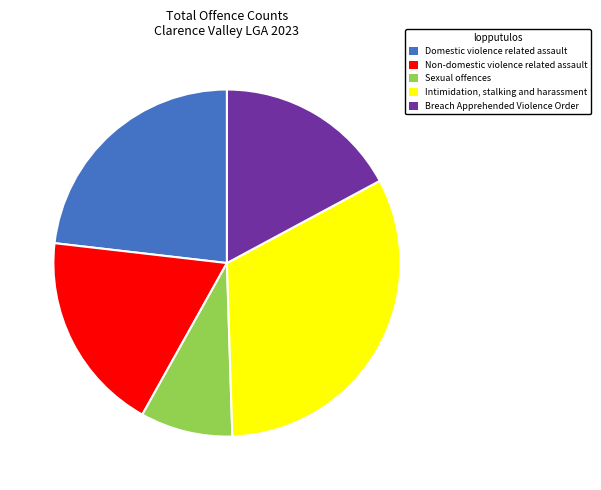

Between Breach Apprehended Violence Order and Domestic violence related assault, which is larger?

Domestic violence related assault